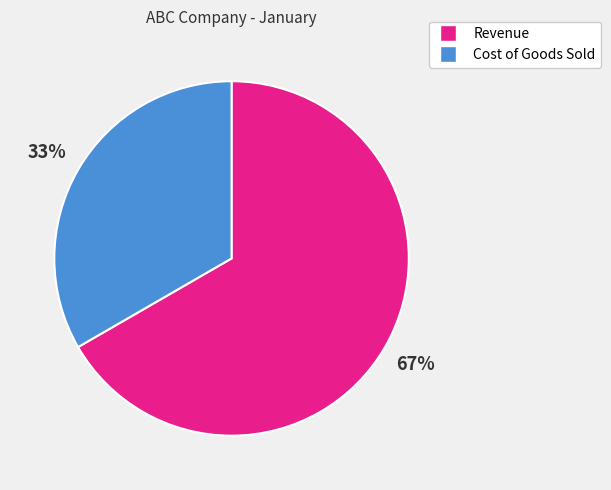

Count the number of slices in the pie.

2